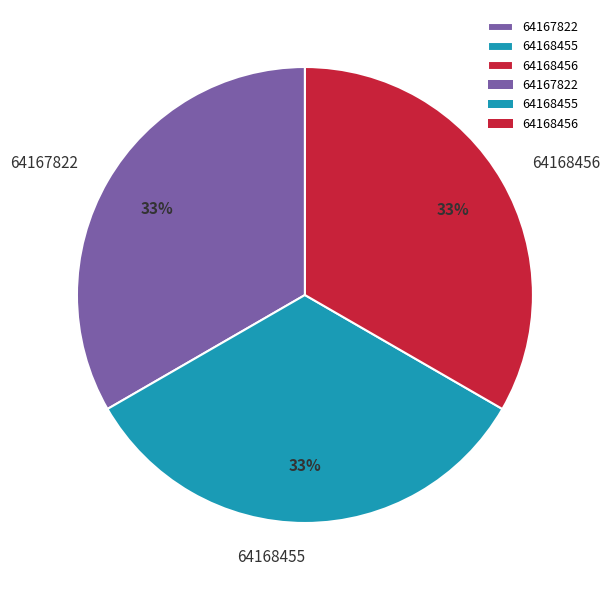

Do 64168456 and 64168455 together represent more than half of the pie?

Yes